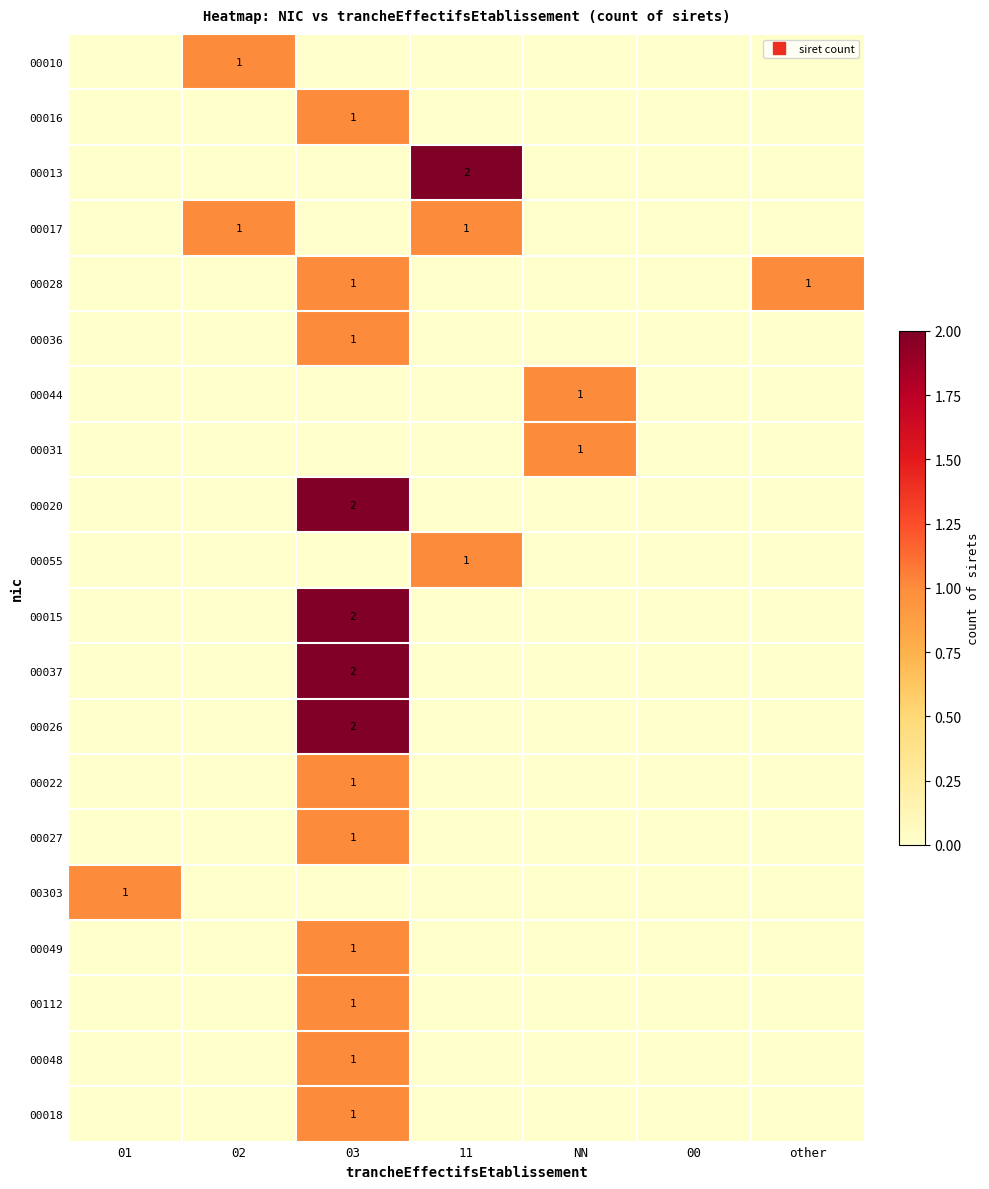

Is it true that 00018 equals 0 at other?

True